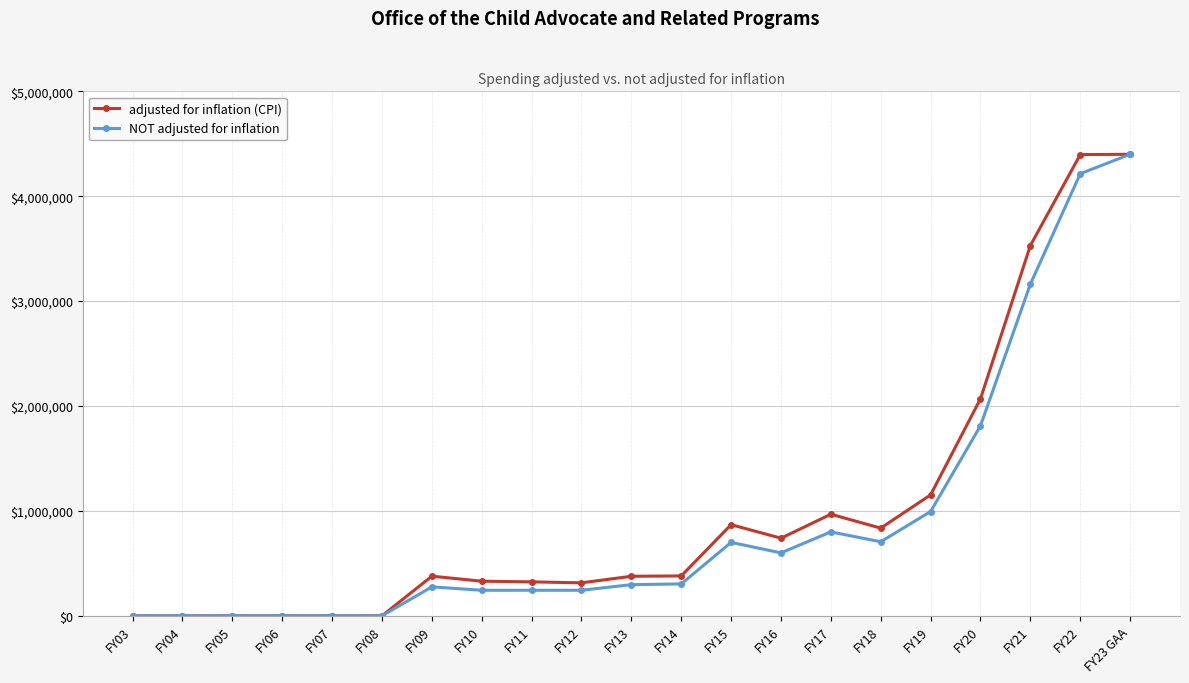

The NOT adjusted for inflation series shows 3176597 at FY20. True or false?

False